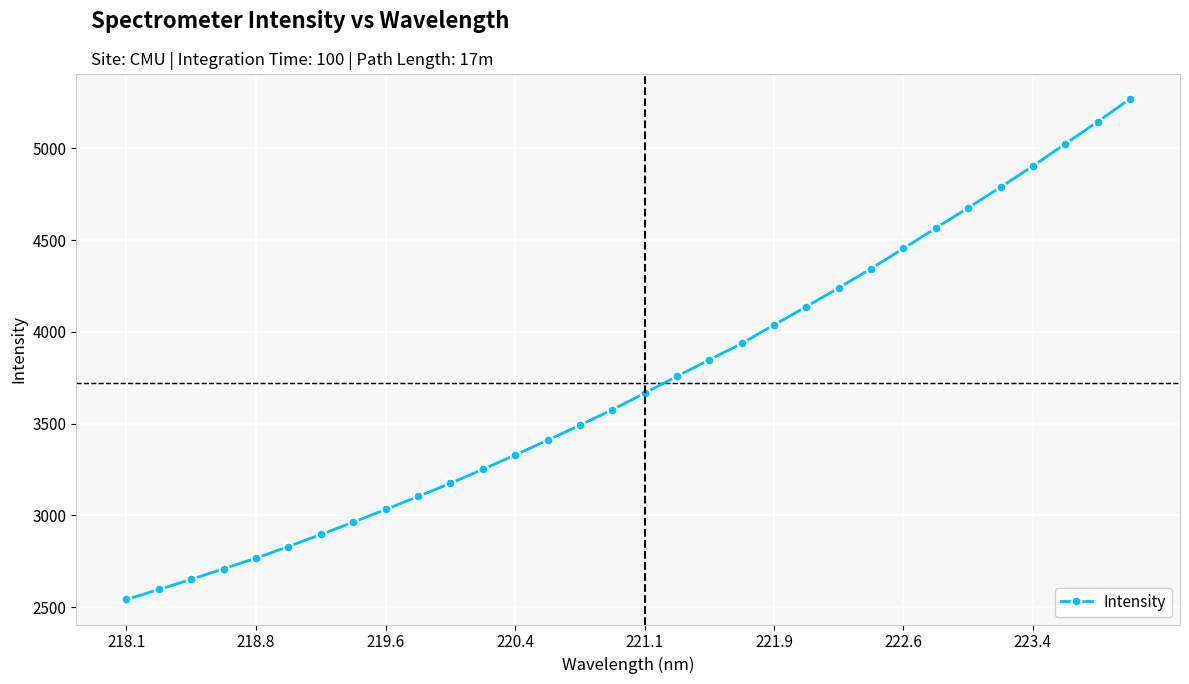

How many values exceed 3667?

16